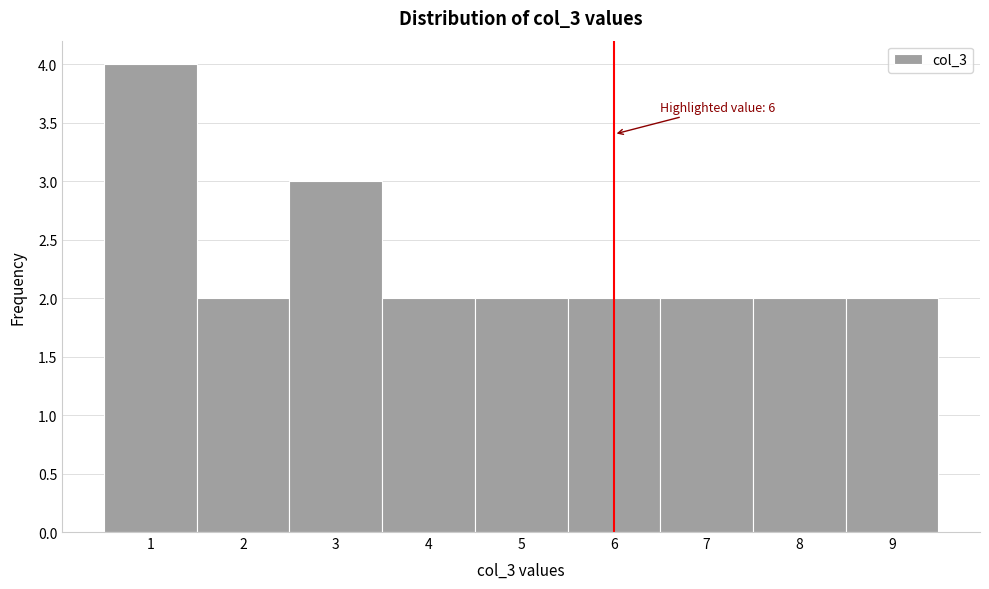

Over which range of the x-axis is the bar tallest?

0.5 to 1.5